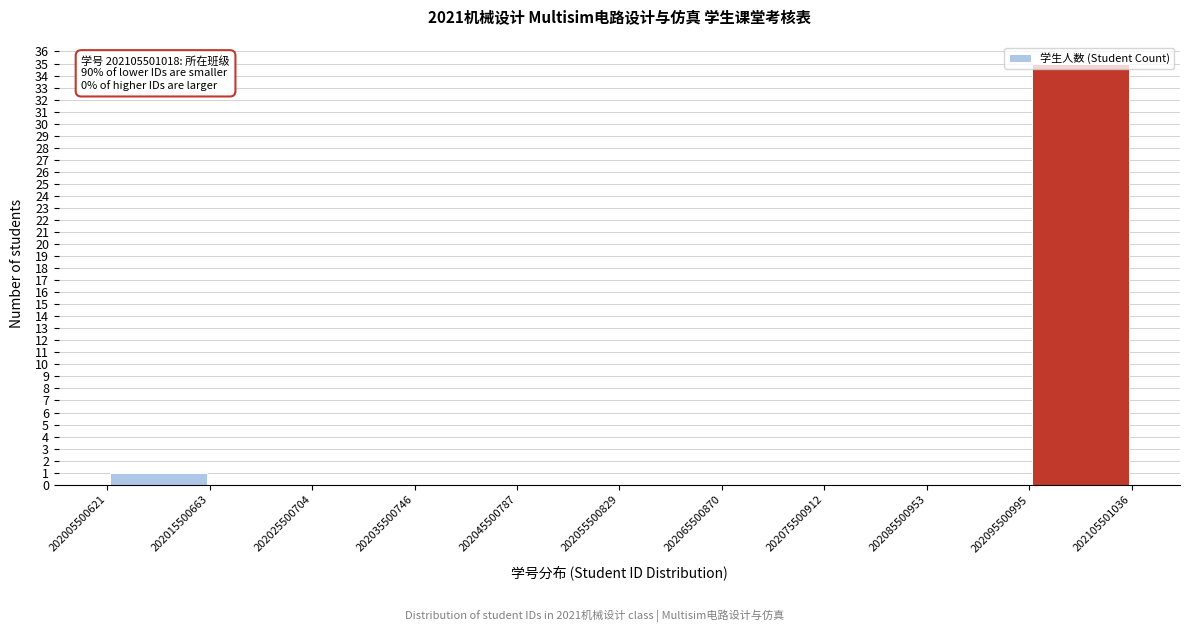

Which range on the x-axis has the tallest bar?

202095500995 to 202105501036